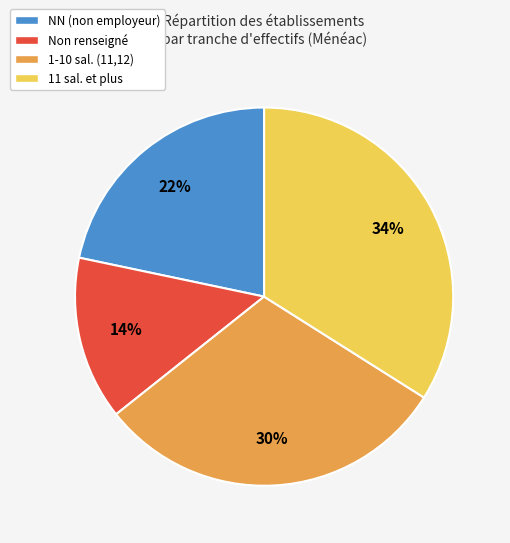

Count the number of slices in the pie.

4